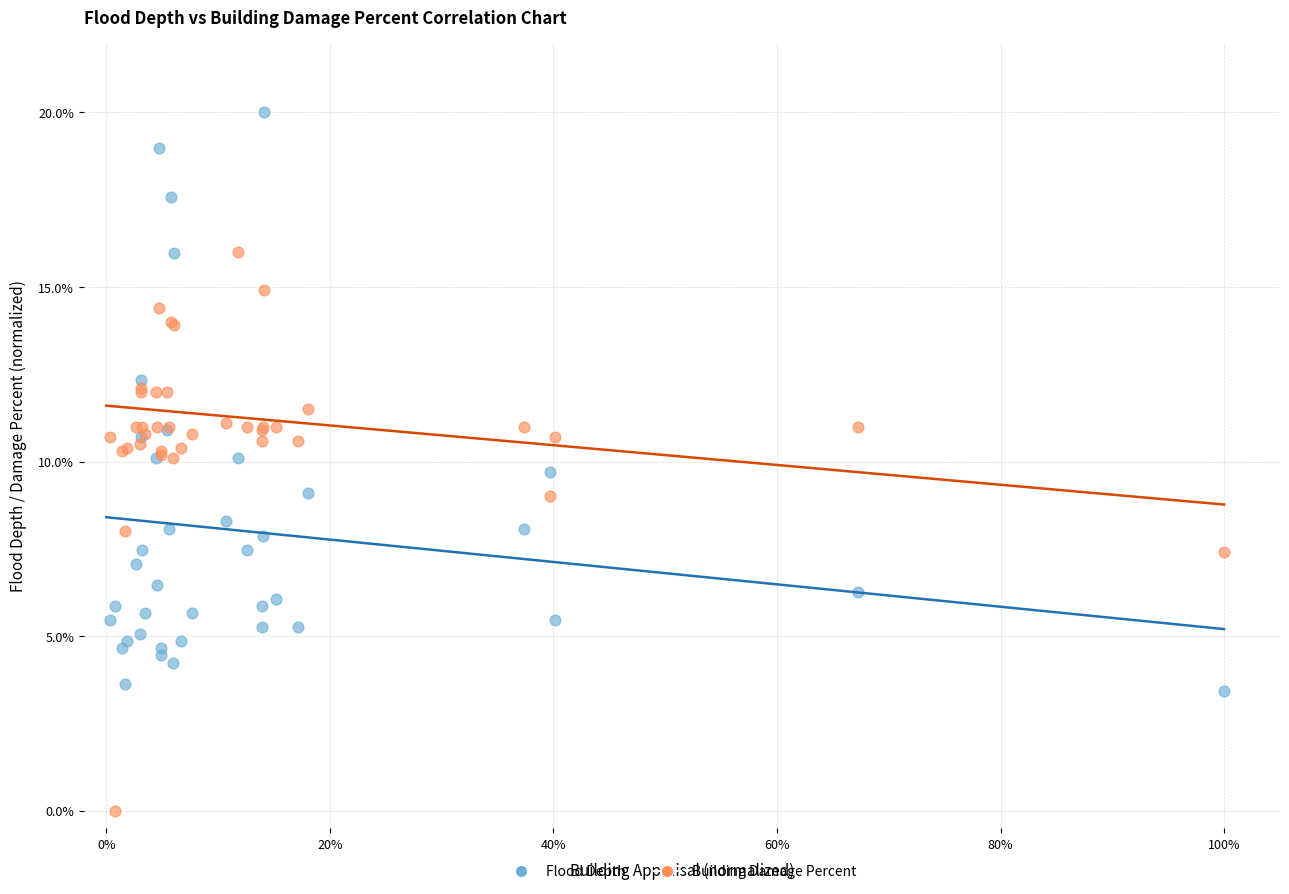

What are all the series names shown in the legend?

Flood Depth, Building Damage Percent